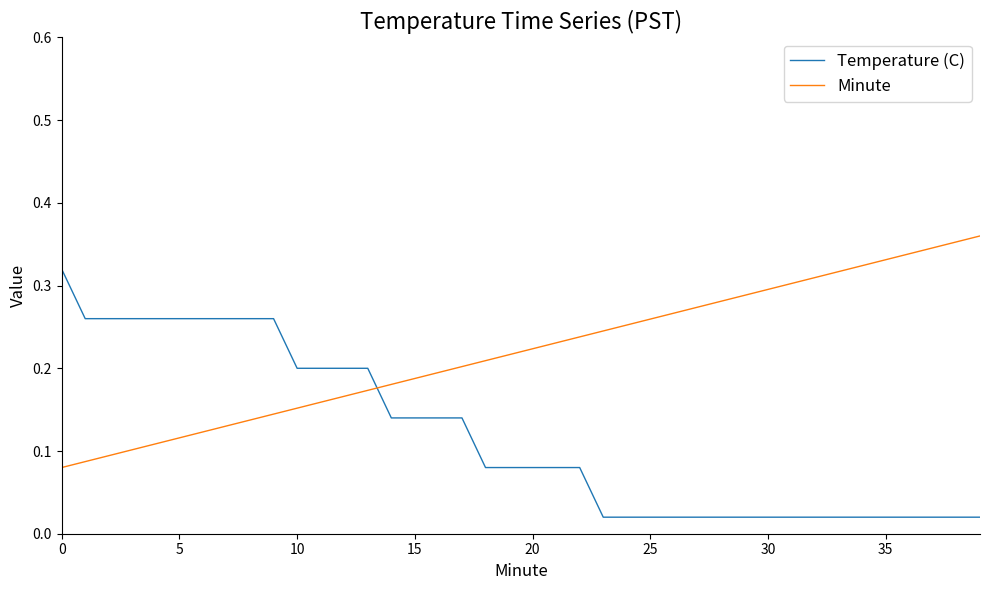

At how many categories does at least one series exceed 0?

40